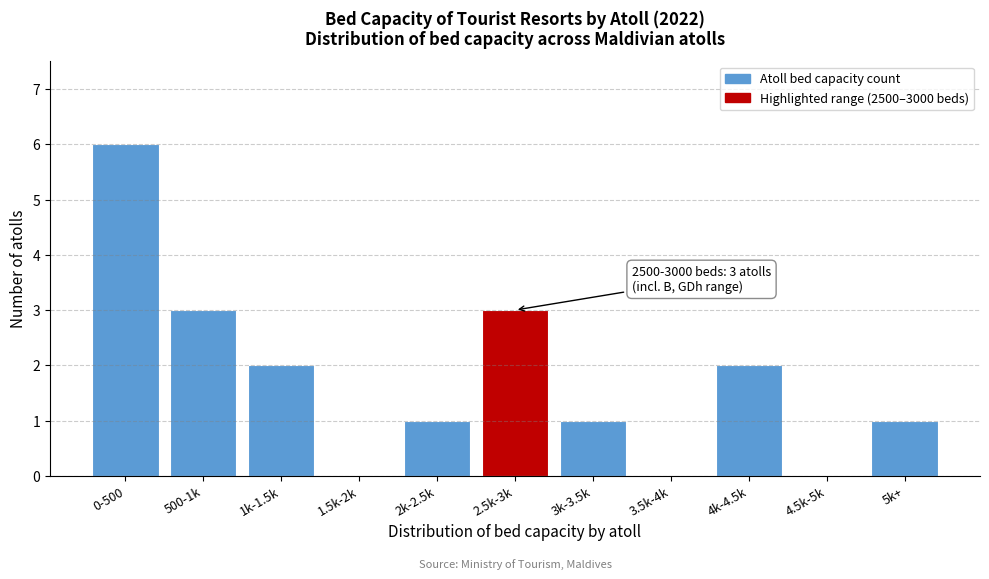

Reading right to left, list all the values displayed in this chart.

5k+=1	4.5k-5k=0	4k-4.5k=2	3.5k-4k=0	3k-3.5k=1	2.5k-3k=3	2k-2.5k=1	1.5k-2k=0	1k-1.5k=2	500-1k=3	0-500=6